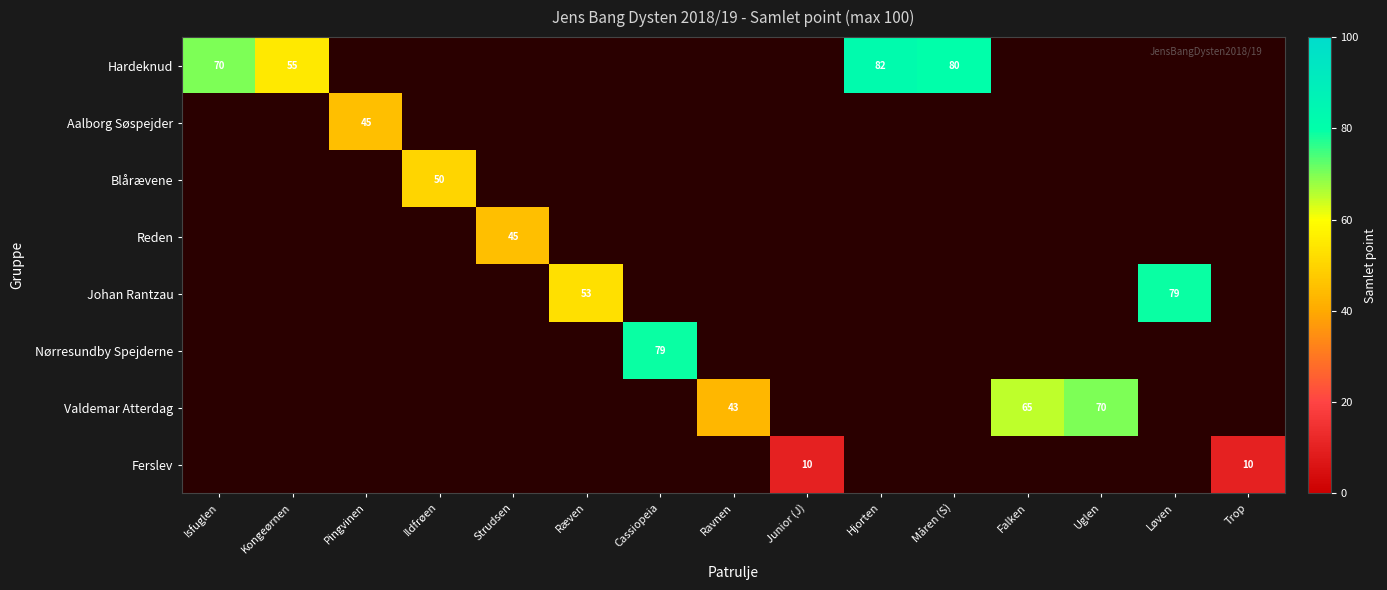

The Johan Rantzau series shows 16.4 at Løven. True or false?

False